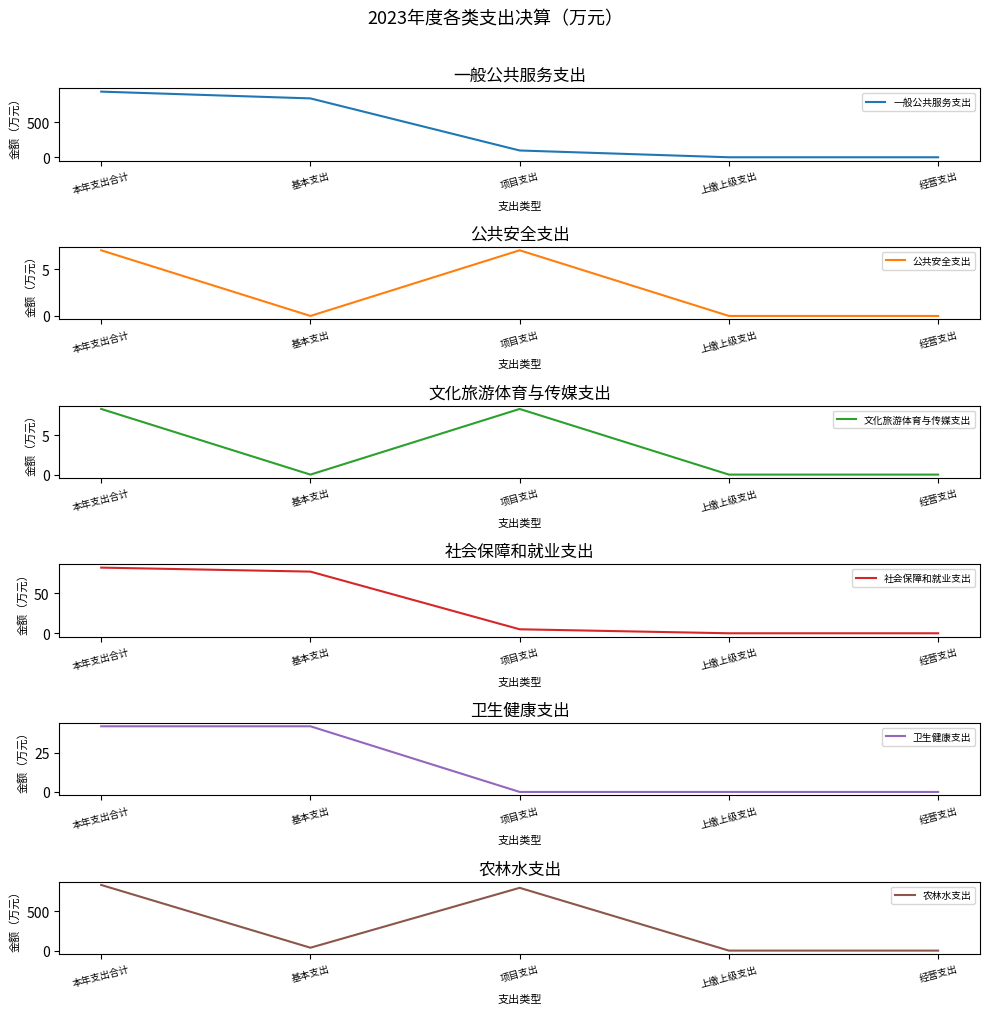

What is the spread (max minus min) of values at 项目支出?

793.6